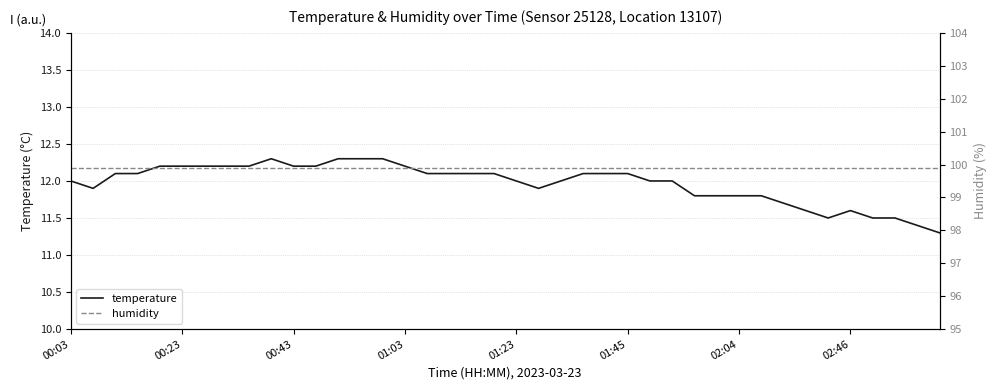

The value of humidity at 24 is 99.9. True or false?

True